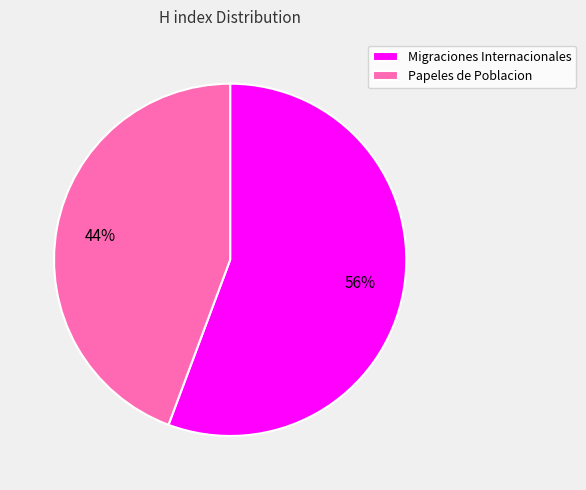

The Papeles de Poblacion slice represents 54% of the pie. True or false?

False